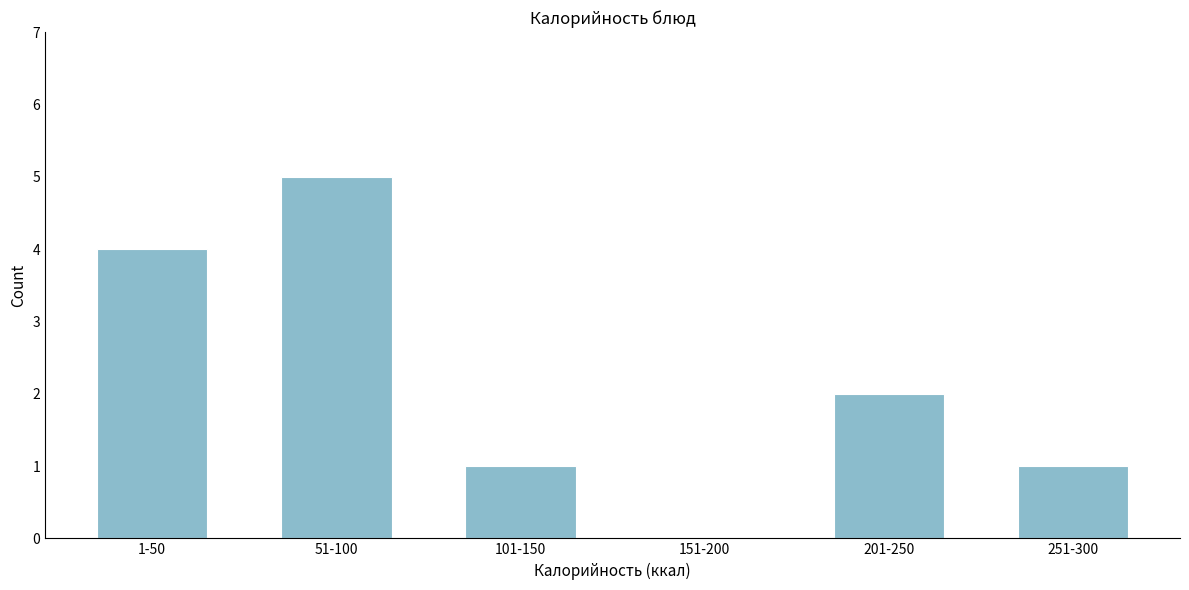

Reading right to left, extract all data points from this chart.

251-300=1	201-250=2	151-200=0	101-150=1	51-100=5	1-50=4